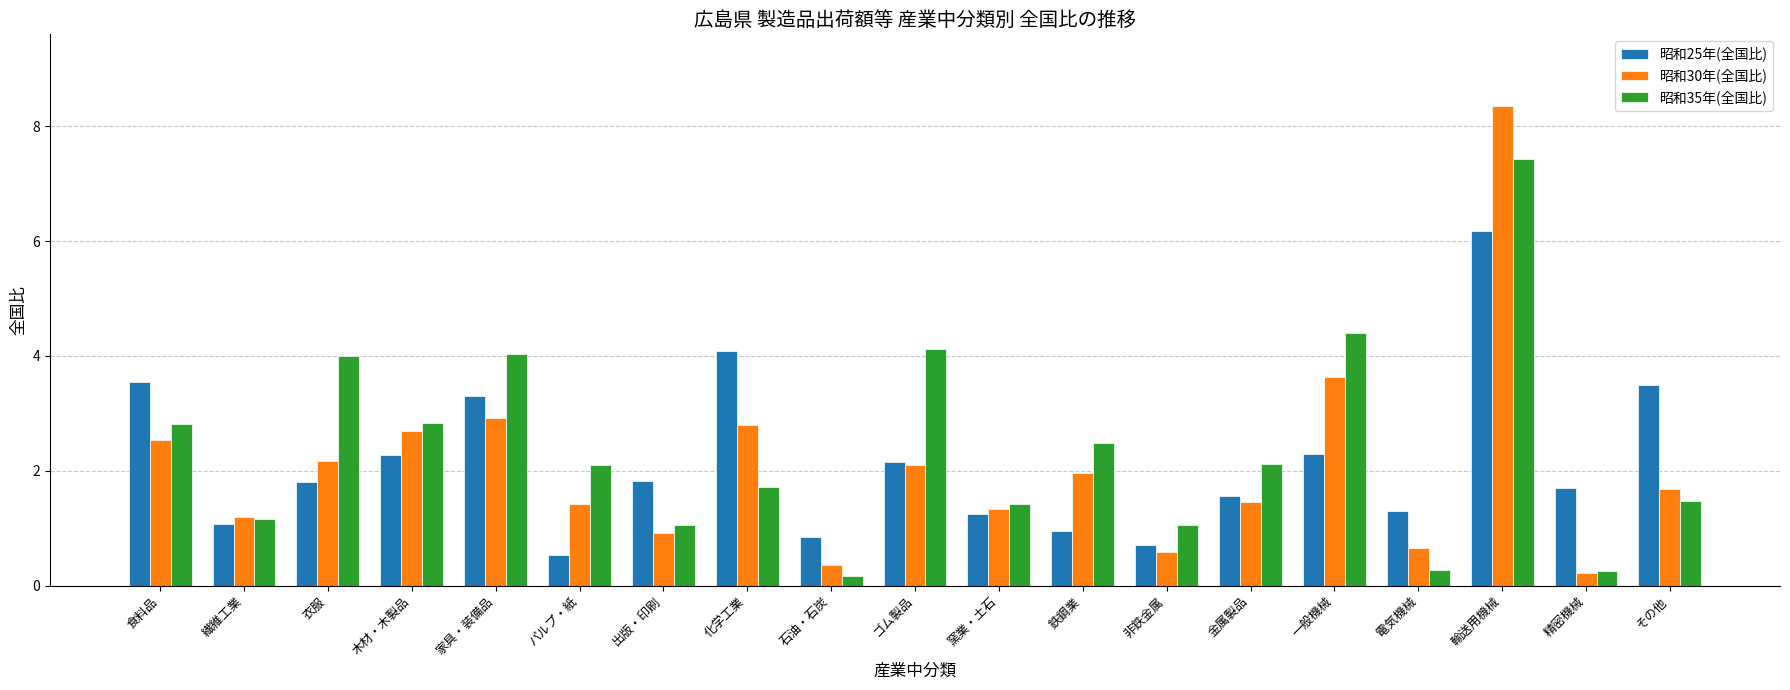

Rank the series at 家具・装備品 from highest to lowest value.

昭和35年(全国比), 昭和25年(全国比), 昭和30年(全国比)